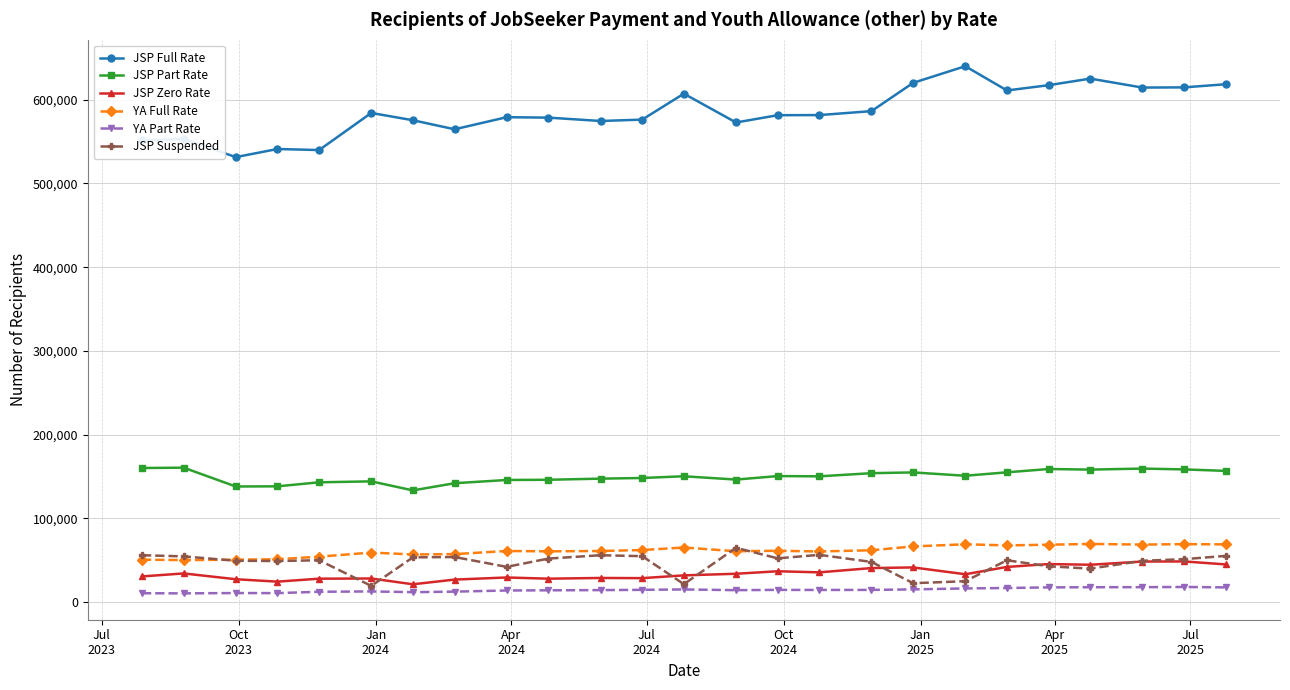

What is the maximum value shown in the chart?

639970